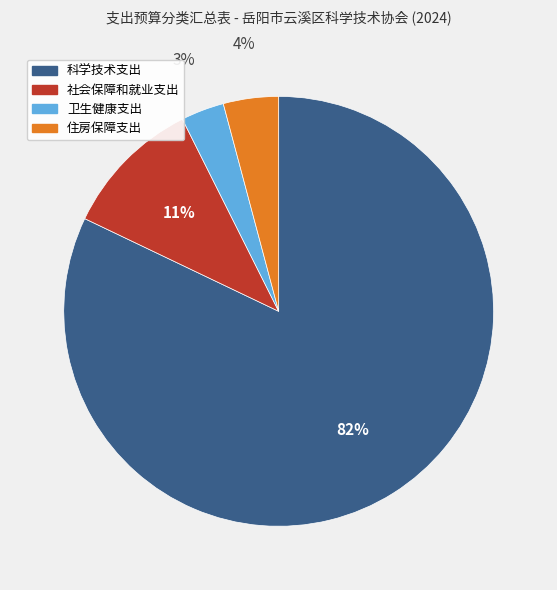

Is it true that 住房保障支出 is 9% of the pie?

False